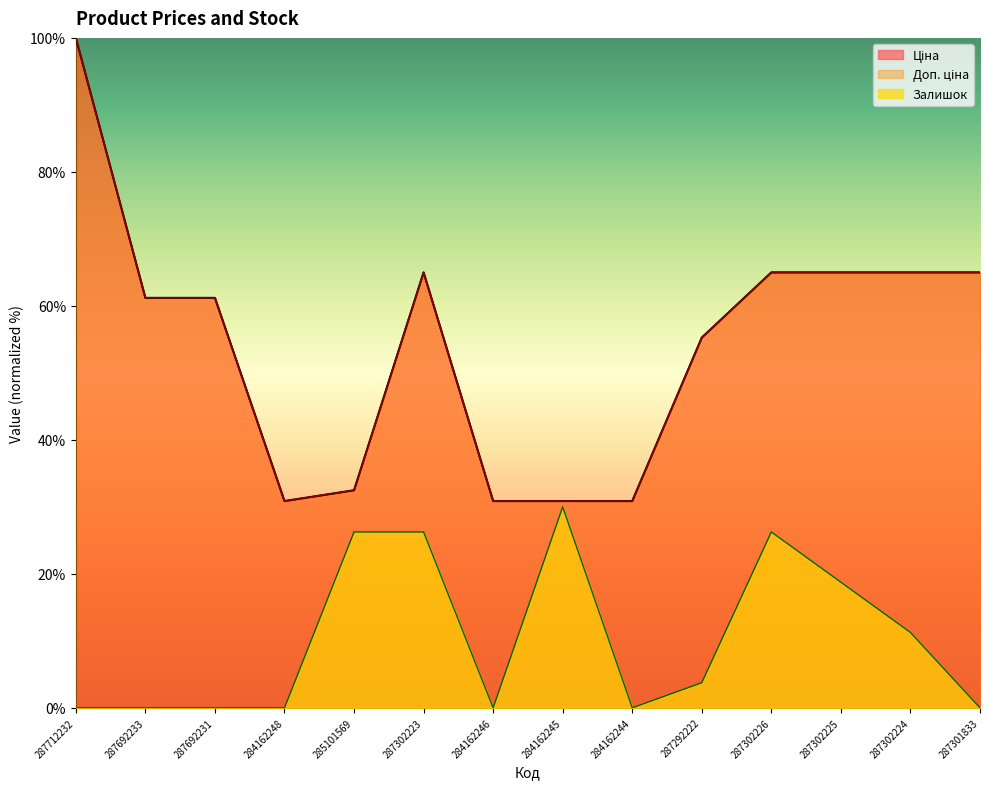

Reading right to left, transcribe all the data shown in this chart.

Ціна: 287301833=65.0	287302224=65.0	287302225=65.0	287302226=65.0	287292222=55.3	284162244=30.9	284162245=30.9	284162246=30.9	287302223=65.0	285101569=32.5	284162248=30.9	287692231=61.2	287692233=61.2	287712232=100.0
Доп. ціна: 287301833=65.0	287302224=65.0	287302225=65.0	287302226=65.0	287292222=55.3	284162244=30.9	284162245=30.9	284162246=30.9	287302223=65.0	285101569=32.5	284162248=30.9	287692231=61.2	287692233=61.2	287712232=100.0
Залишок: 287301833=0.0	287302224=11.2	287302225=18.8	287302226=26.2	287292222=3.8	284162244=0.0	284162245=30.0	284162246=0.0	287302223=26.2	285101569=26.2	284162248=0.0	287692231=0.0	287692233=0.0	287712232=0.0